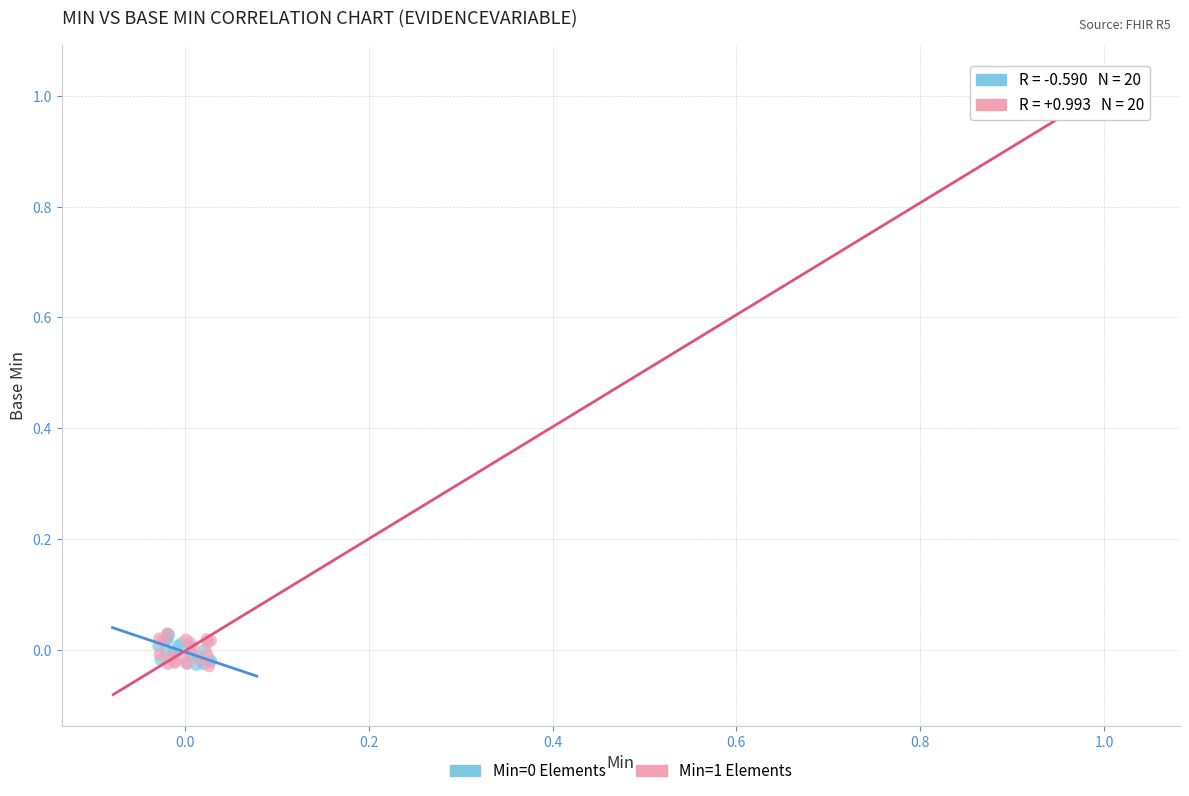

Which series has the widest spread of Y values?

Min=1 Elements